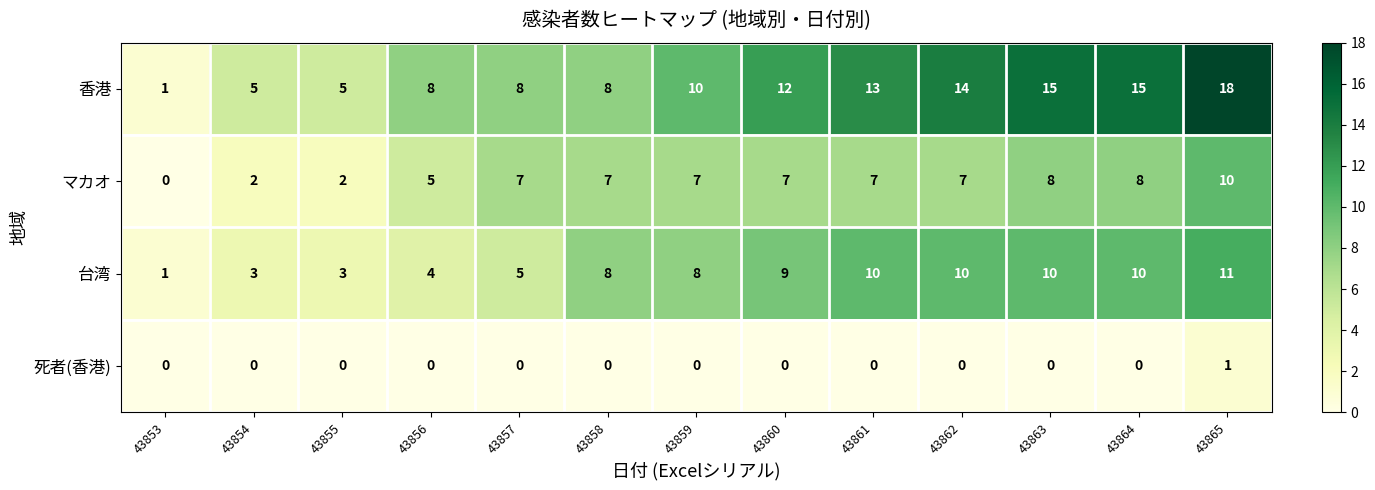

Which category has the highest value across all series?

43865